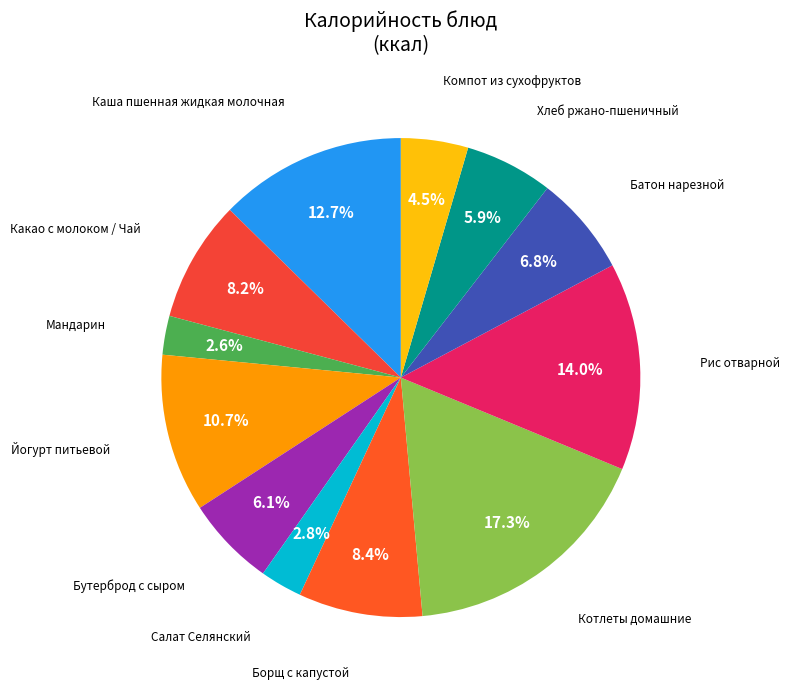

The Бутерброд с сыром slice represents 20% of the pie. True or false?

False